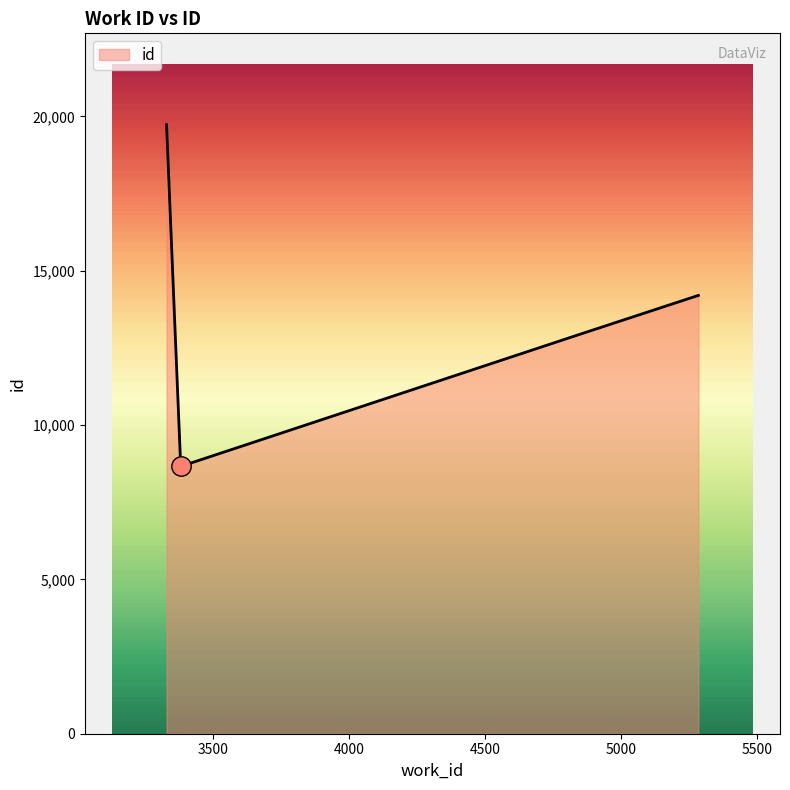

What is the greatest value displayed?

19734